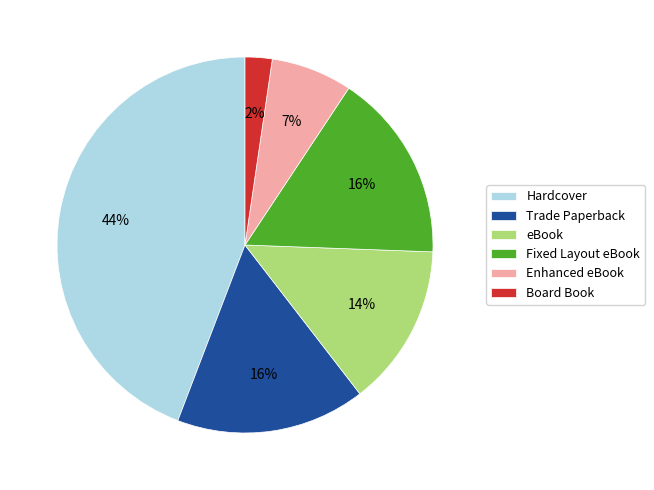

Which slice is the largest?

Hardcover